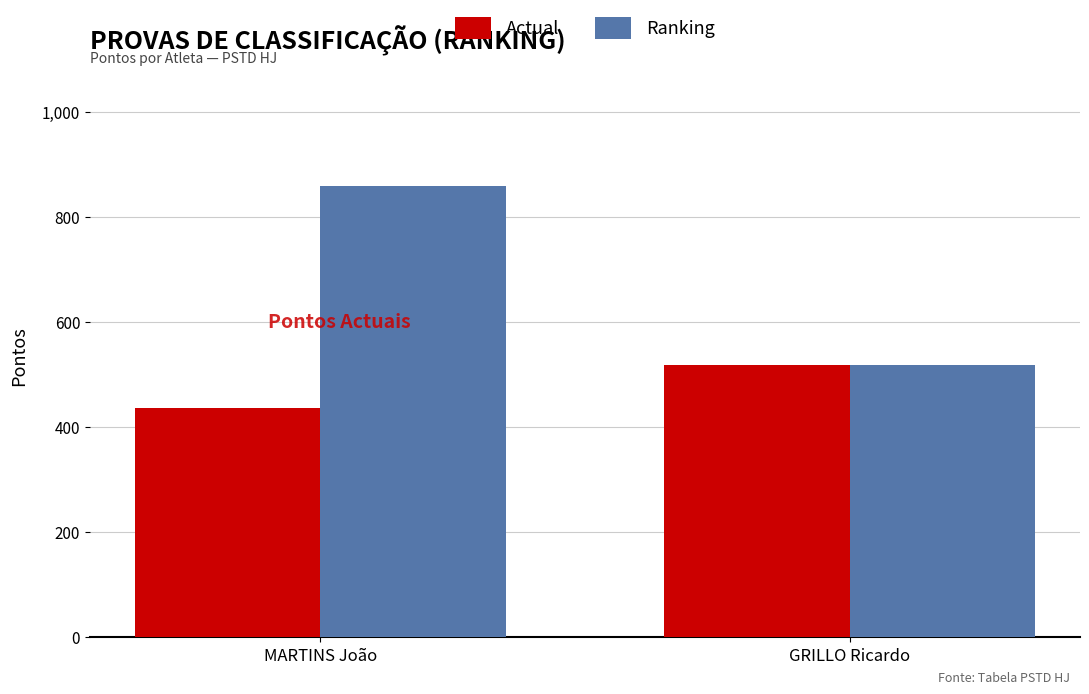

True or false: Ranking has a value of 1258 at MARTINS João.

False